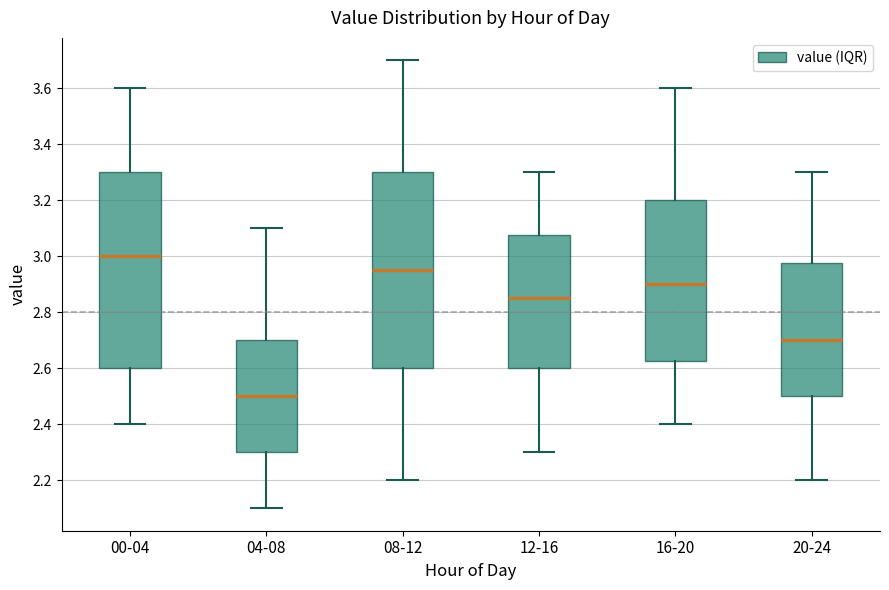

Where is the upper edge of the box for 04-08 on the y-axis? The values are not printed on the chart, so give them approximately, as read against the axis.

2.70